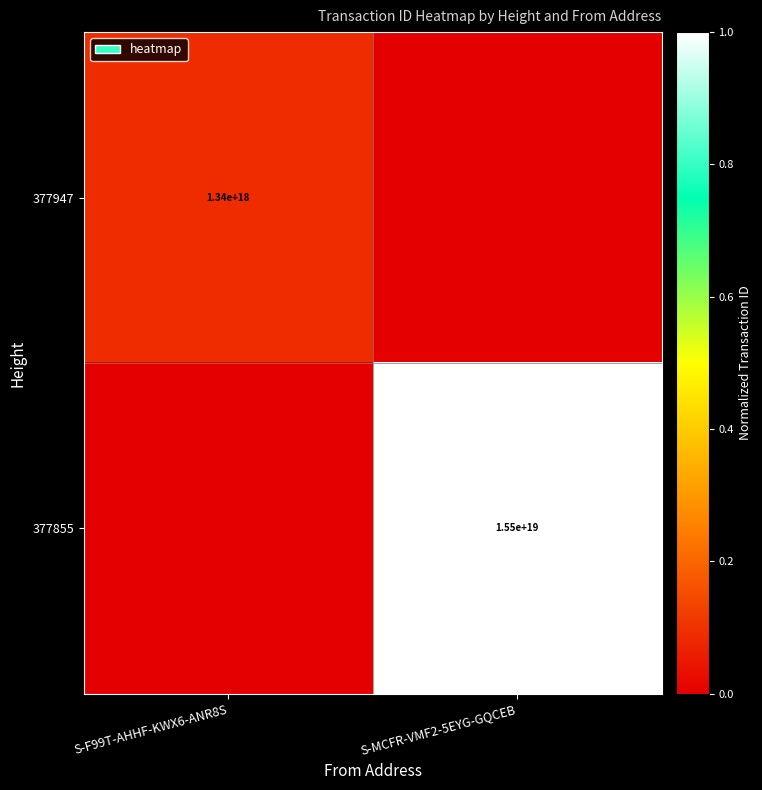

At which category is the sum across all series the highest?

S-MCFR-VMF2-5EYG-GQCEB